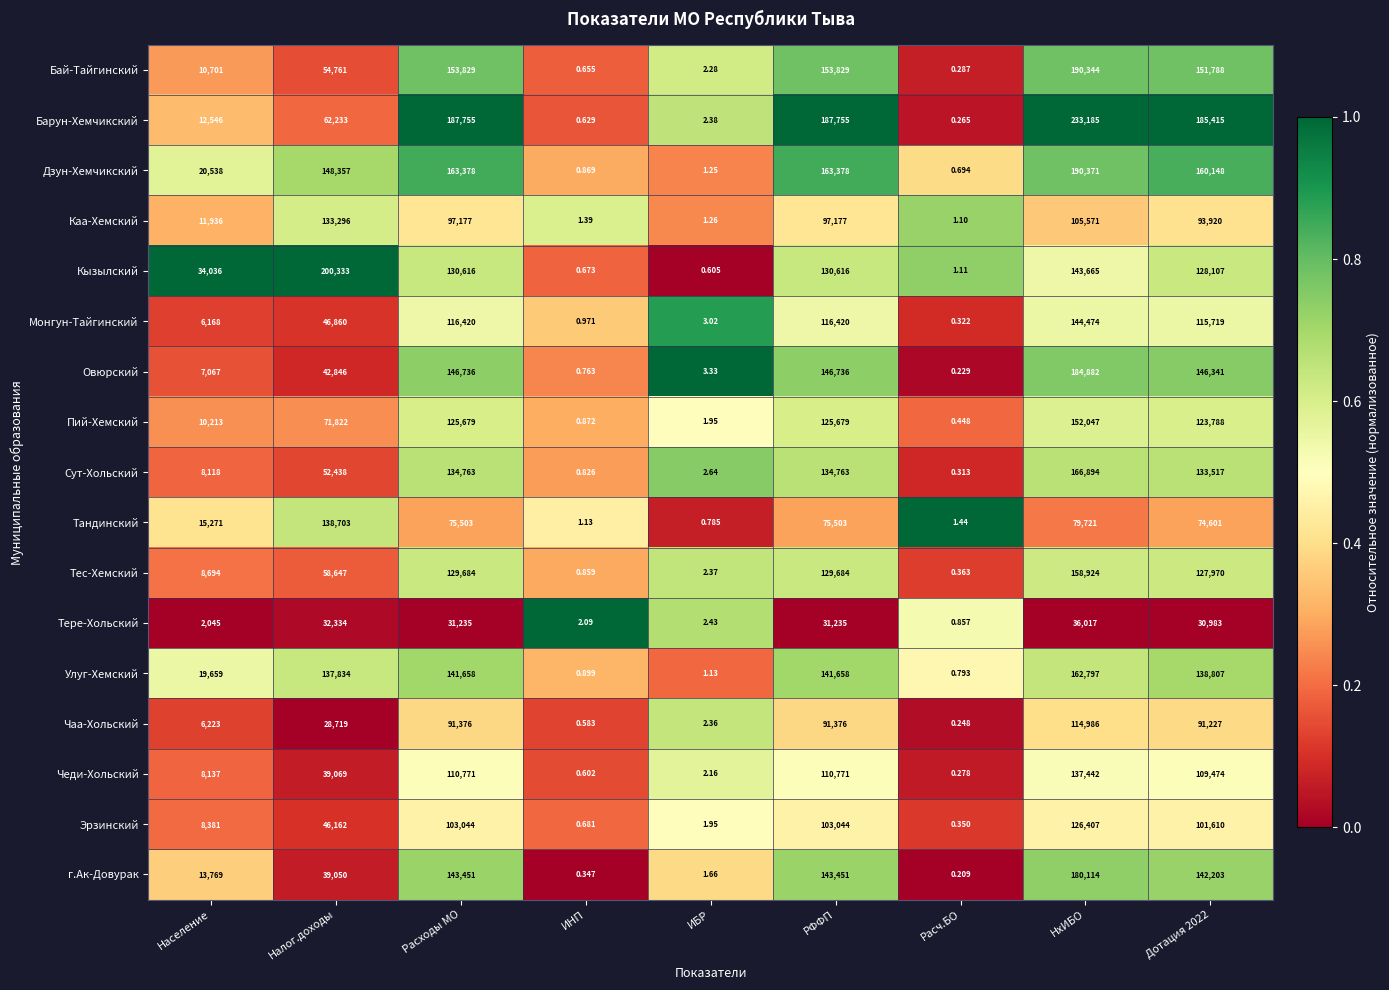

What is the greatest value displayed?

233185.0